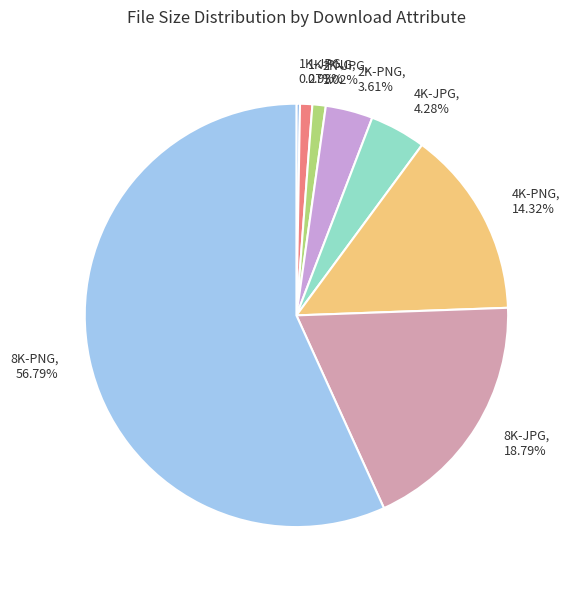

Which has a higher value, 2K-JPG, 1.02% or 4K-JPG, 4.28%?

4K-JPG, 4.28%